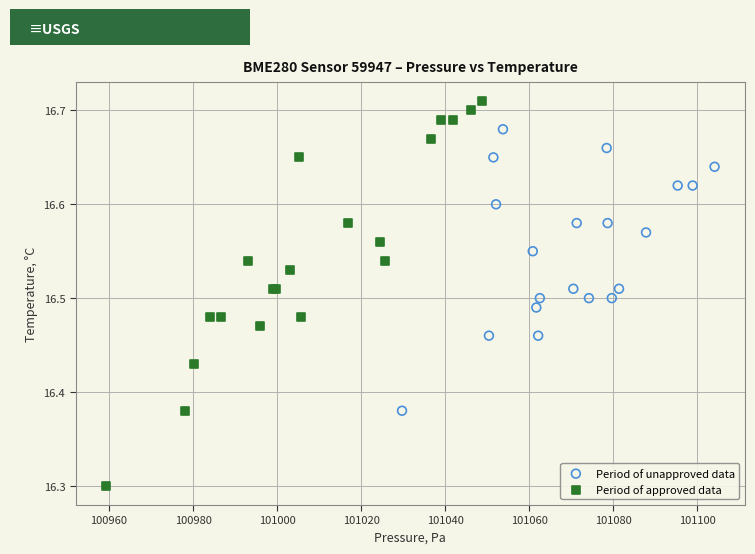

Which series contains the highest Y value?

Period of approved data